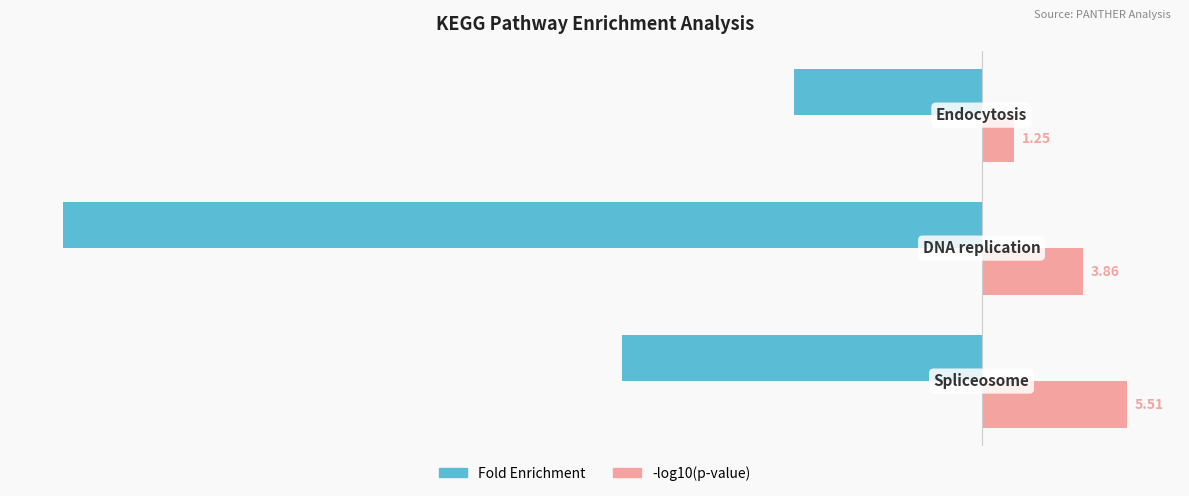

How many series are shown in this chart?

2